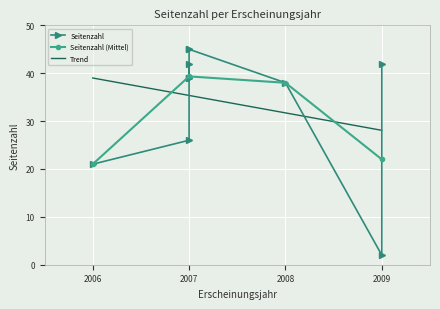

List the labels in order of value, smallest first.

2009, 2006, 2007, 2008, 2007, 2007, 2007, 2009, 2007, 2007